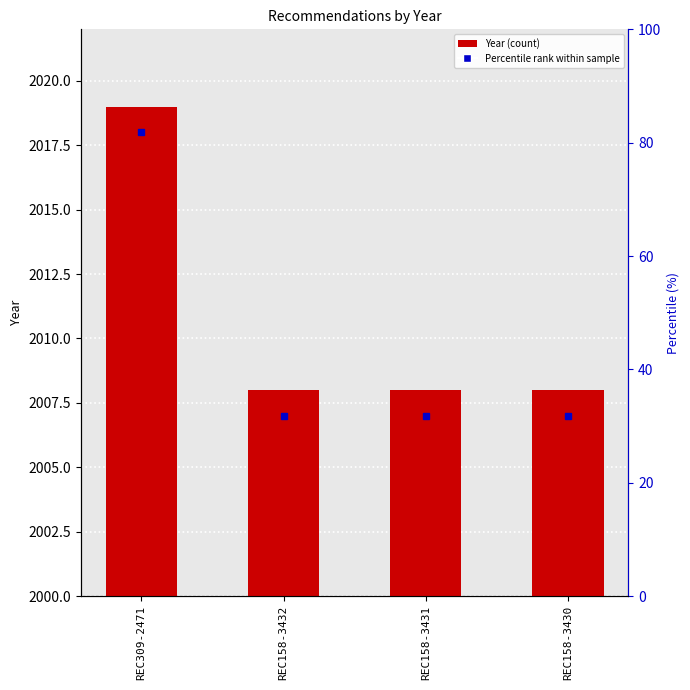

What position from the right is REC309-2471?

4